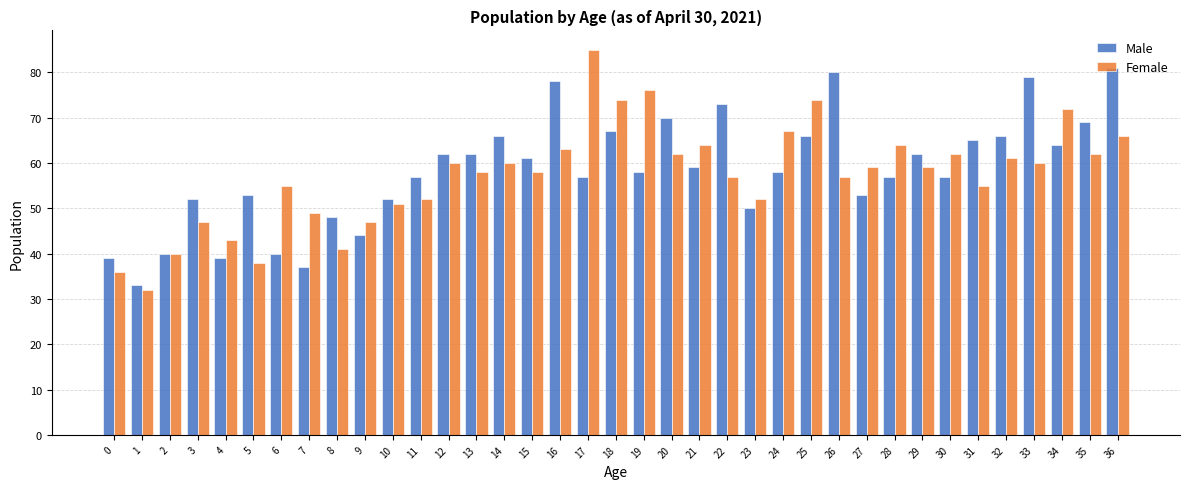

Rank the series at 9 from highest to lowest value.

Female, Male